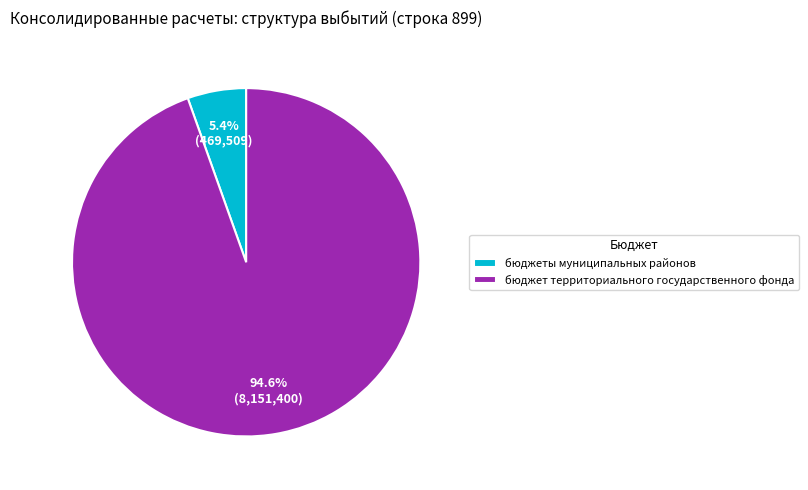

What is the total percentage of бюджет территориального государственного фонда and бюджеты муниципальных районов?

100.0%